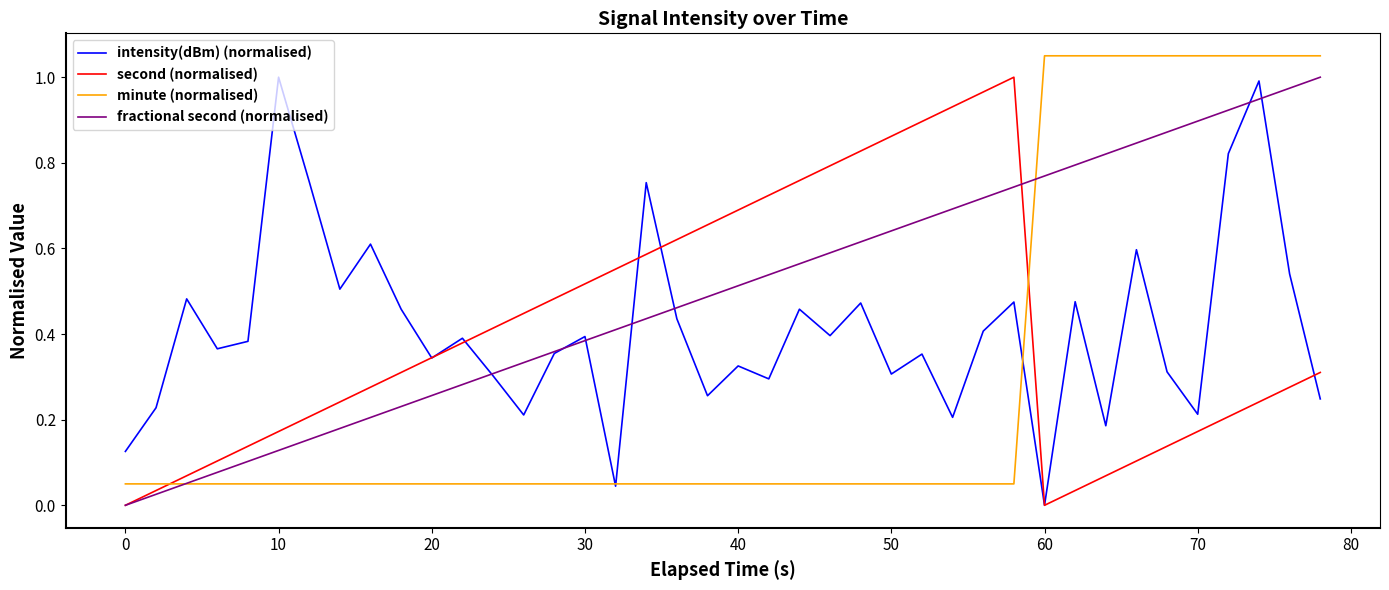

Which series has the largest total across all categories?

fractional second (normalised)